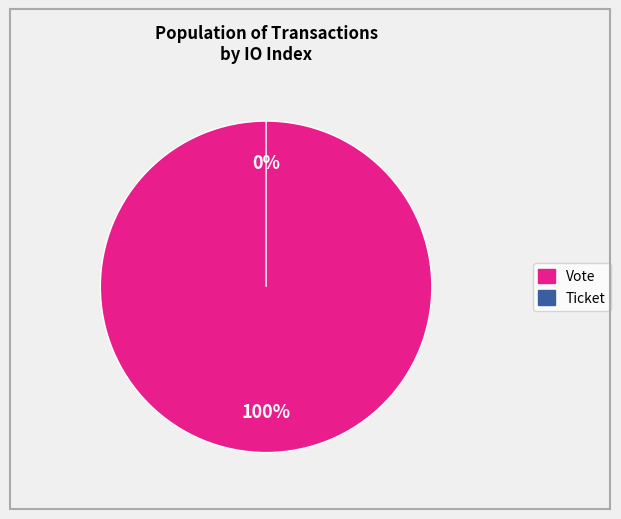

The Ticket (io_index=0) slice represents 0% of the pie. True or false?

True